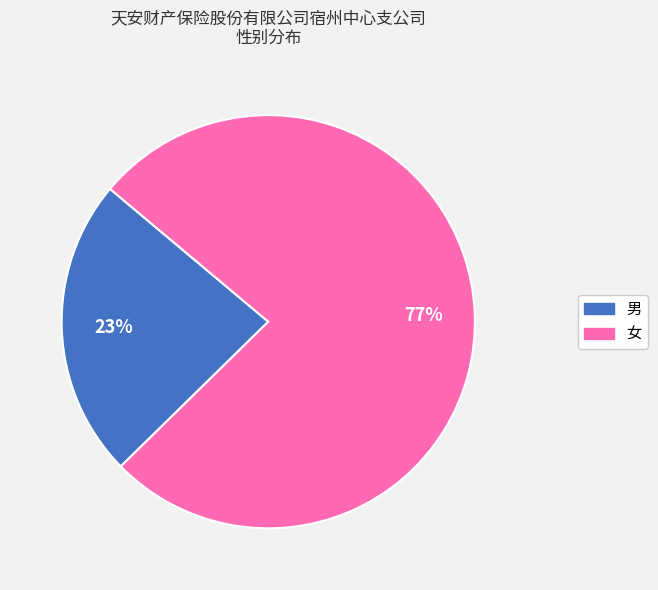

How many slices are in this pie chart?

2